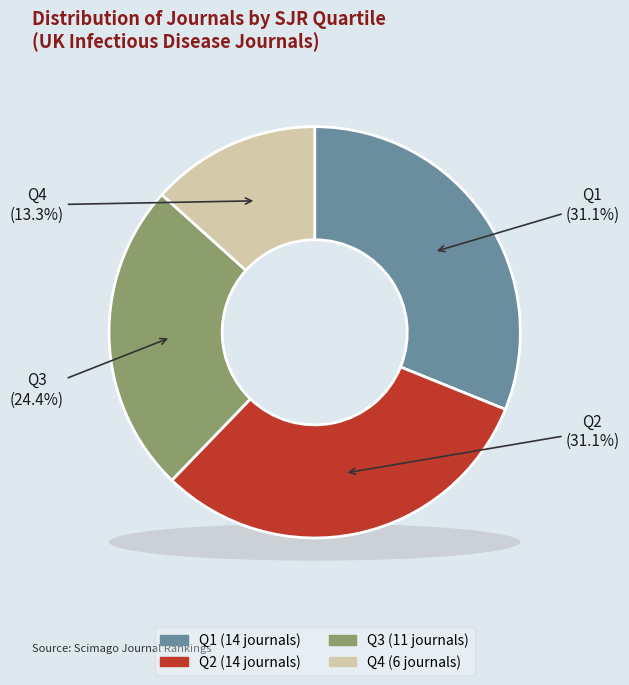

What is the change in value from Q2 to Q4?

-8